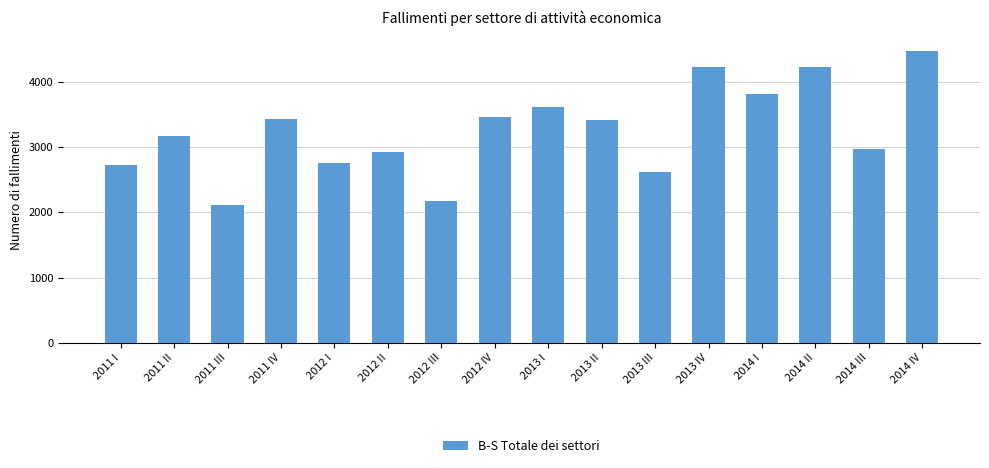

Read the value at 2011 I, to the nearest 100.

2700